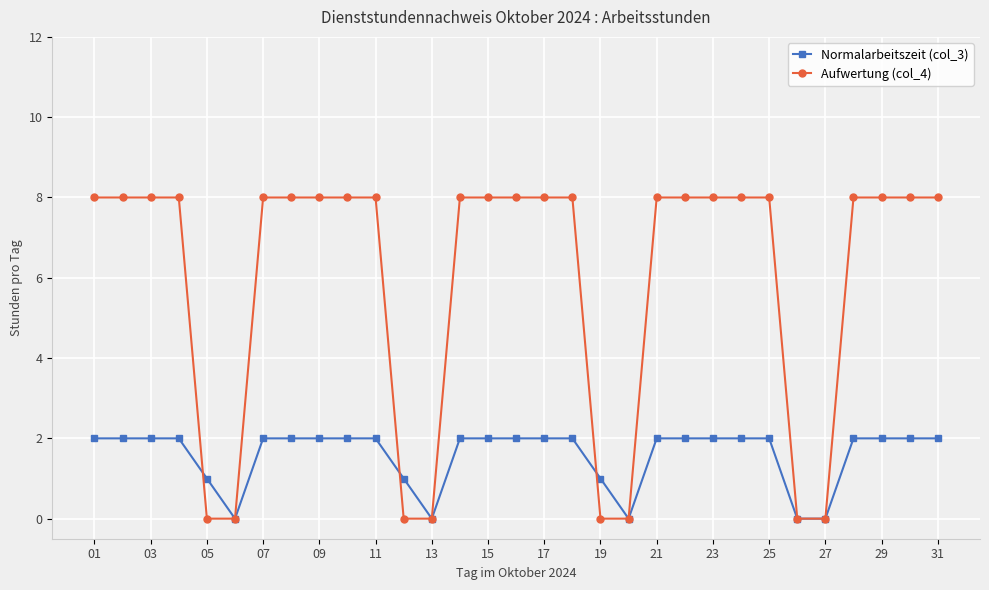

Which series has the largest total across all categories?

Aufwertung (col_4)